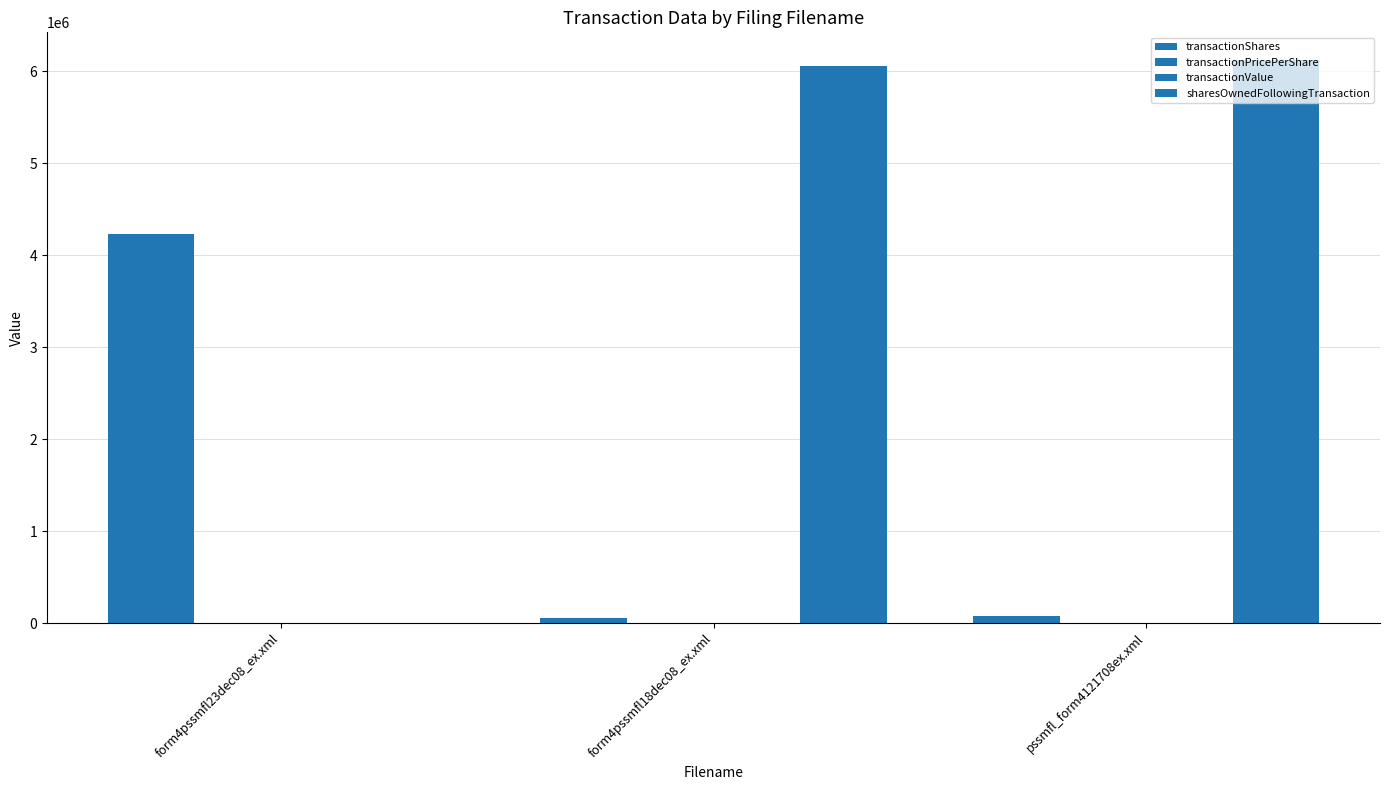

Which category has the highest value in the transactionShares series?

form4pssmfl23dec08_ex.xml